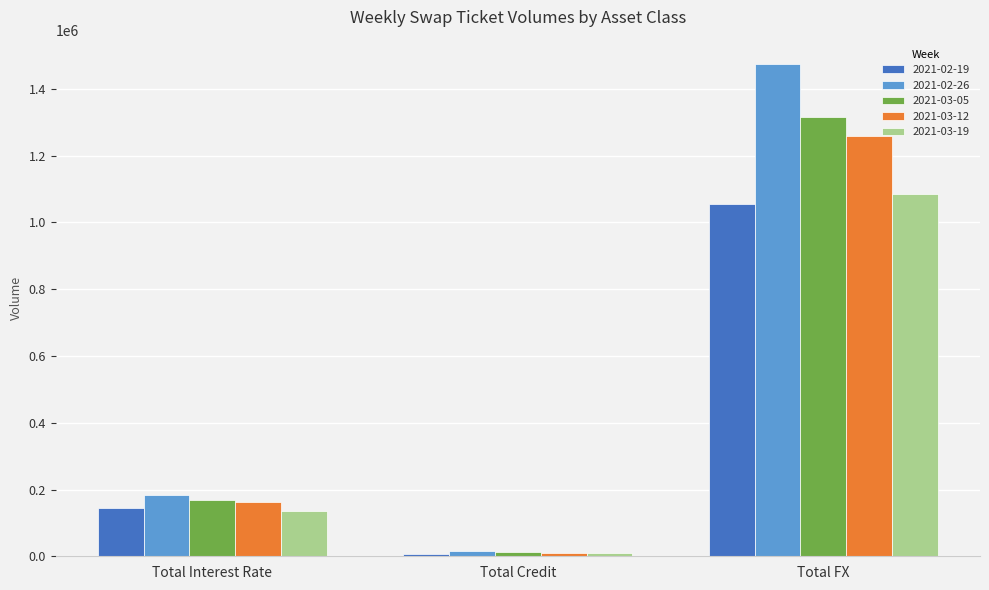

What is the average value of the 2021-03-12 series?

477245